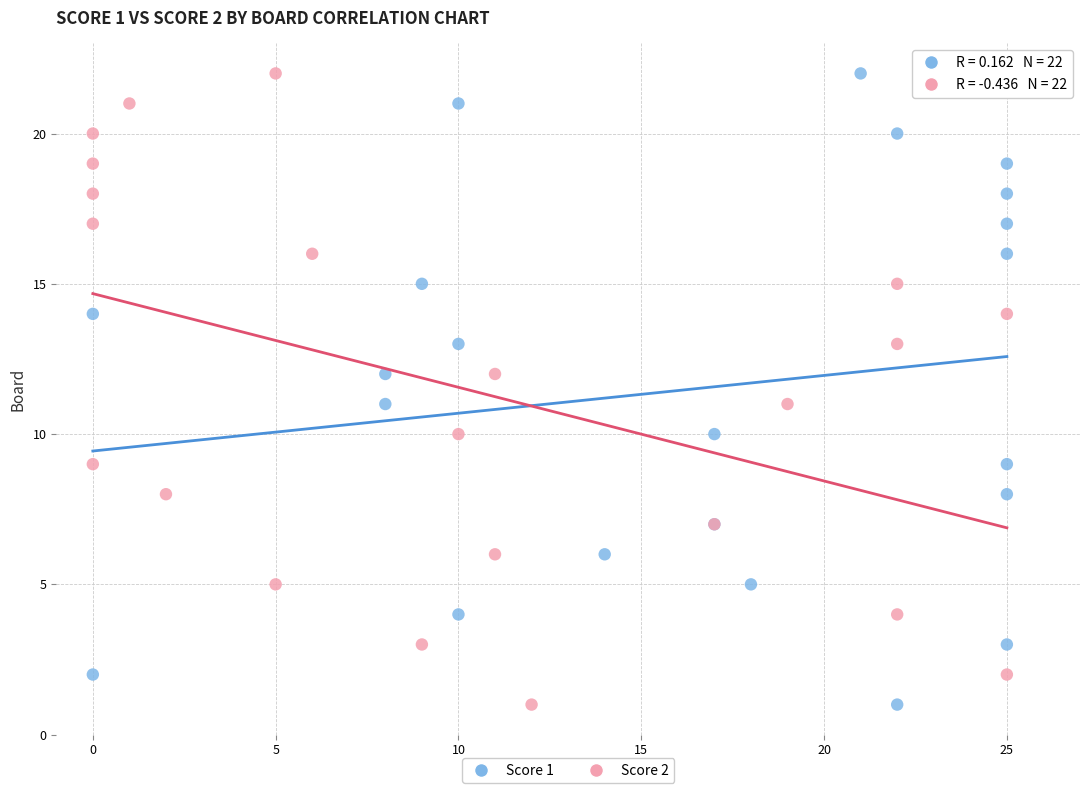

What are all the series names shown in the legend?

Score 1, Score 2